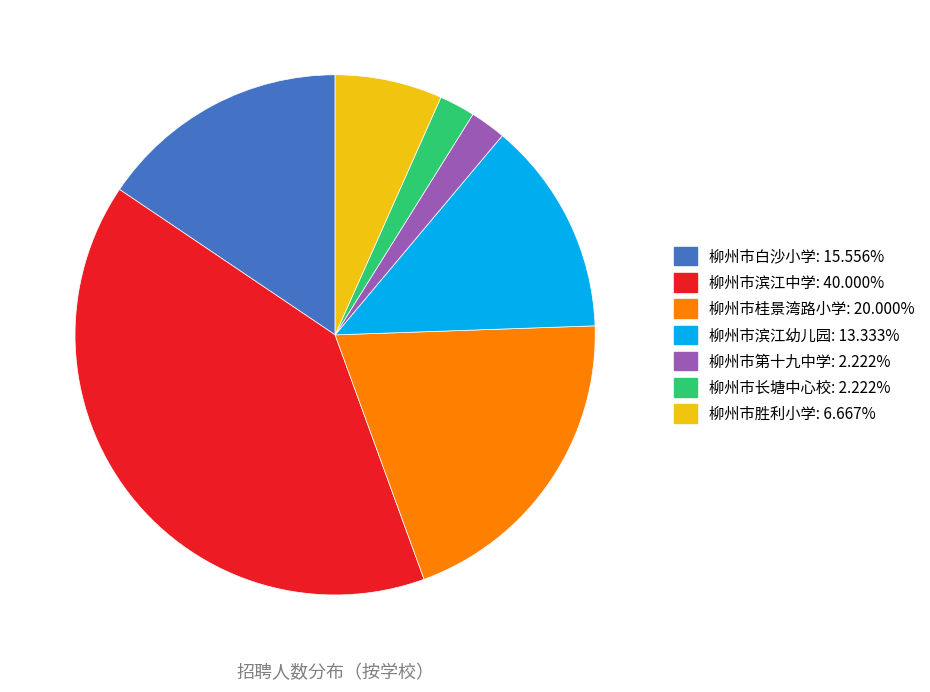

Between 柳州市滨江幼儿园 and 柳州市长塘中心校, which is larger?

柳州市滨江幼儿园